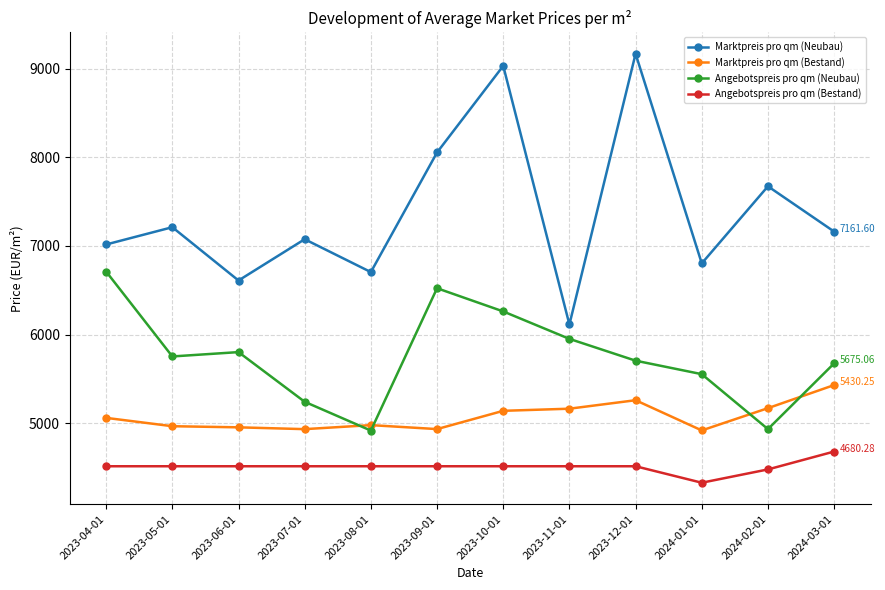

What are all the series names shown in the legend?

Marktpreis pro qm (Neubau), Marktpreis pro qm (Bestand), Angebotspreis pro qm (Neubau), Angebotspreis pro qm (Bestand)